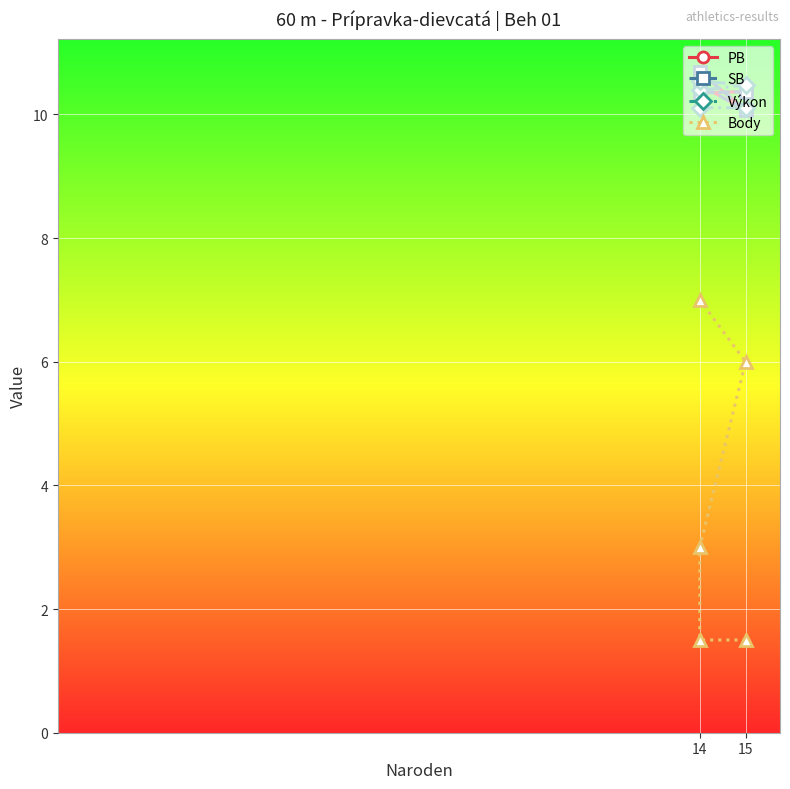

Rank the series by their maximum value, from highest to lowest.

PB, SB, Výkon, Body